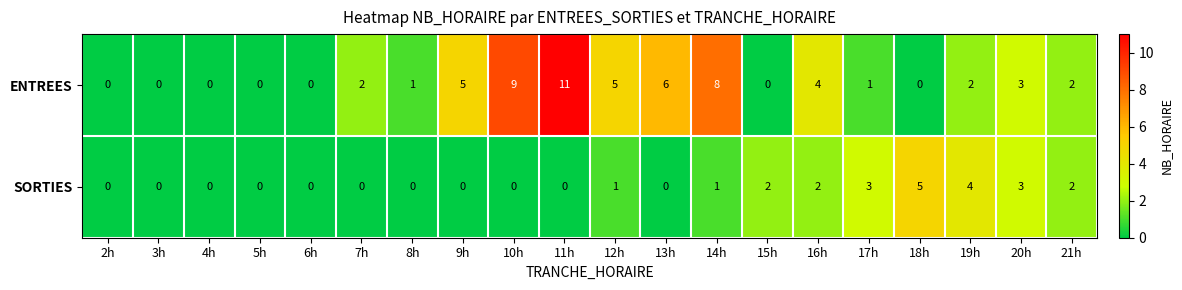

Which category has the highest value in the SORTIES series?

18h